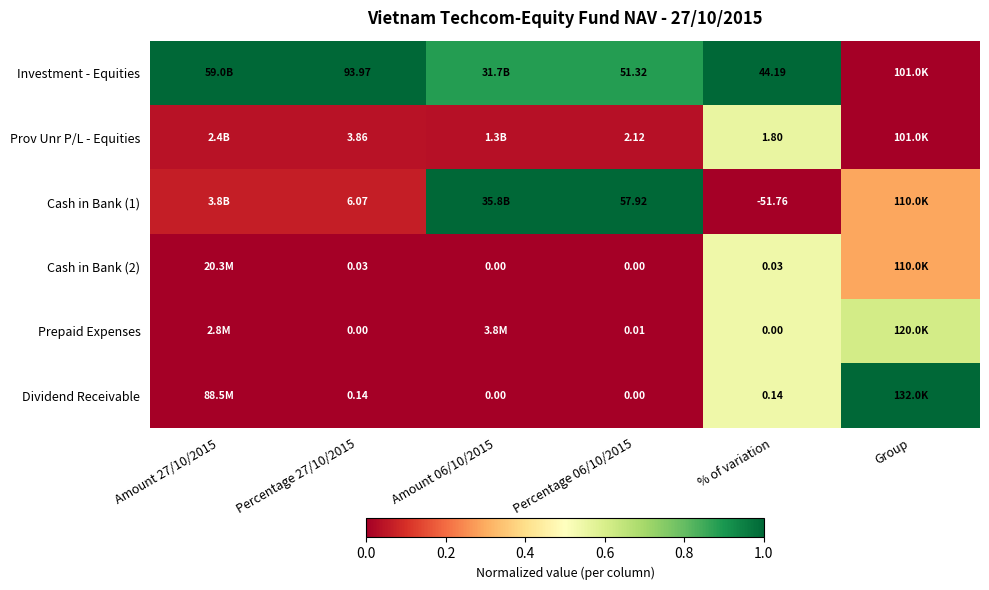

Is the value of Cash in Bank (2) at % of variation greater than the value of Dividend Receivable at Amount 06/10/2015?

Yes